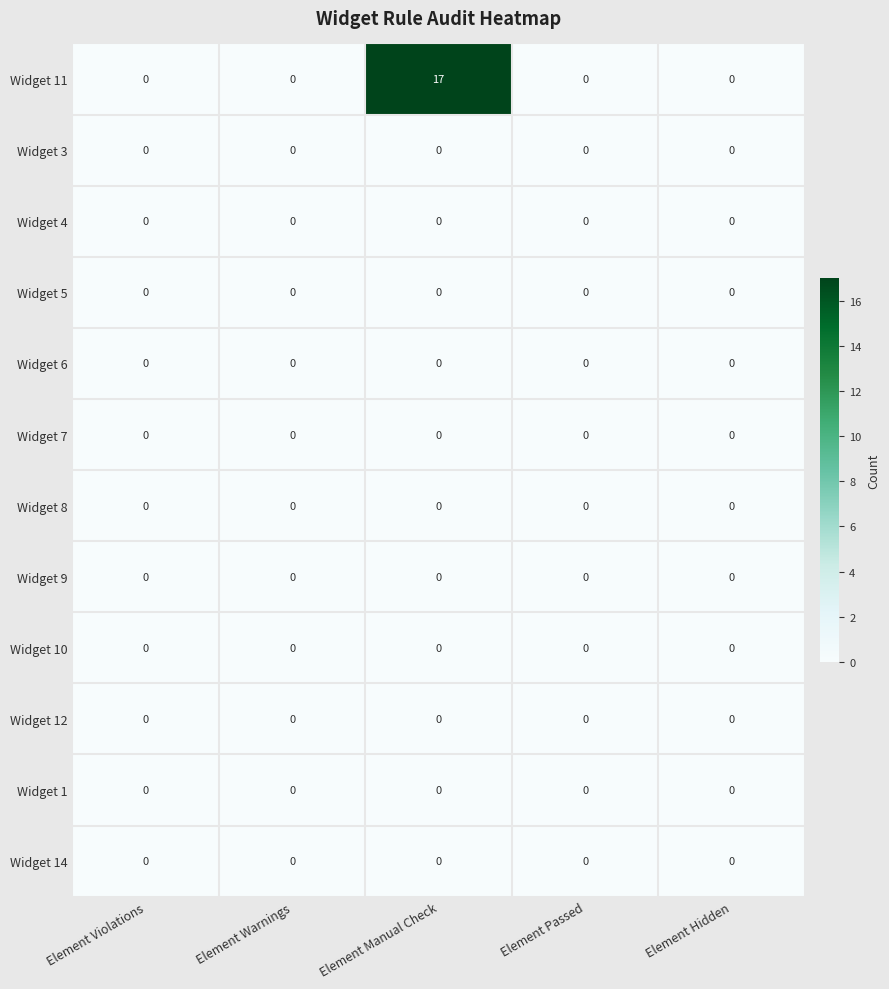

Which series has the largest range (max minus min)?

Widget 11